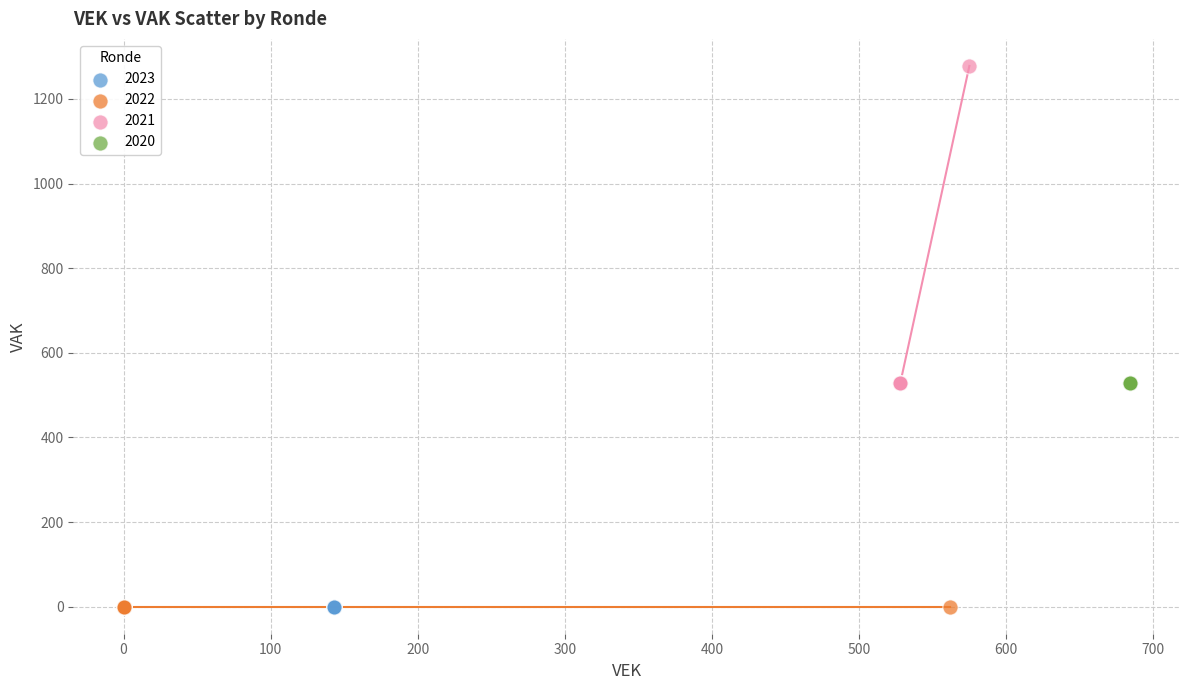

What are all the series names shown in the legend?

2023, 2022, 2021, 2020